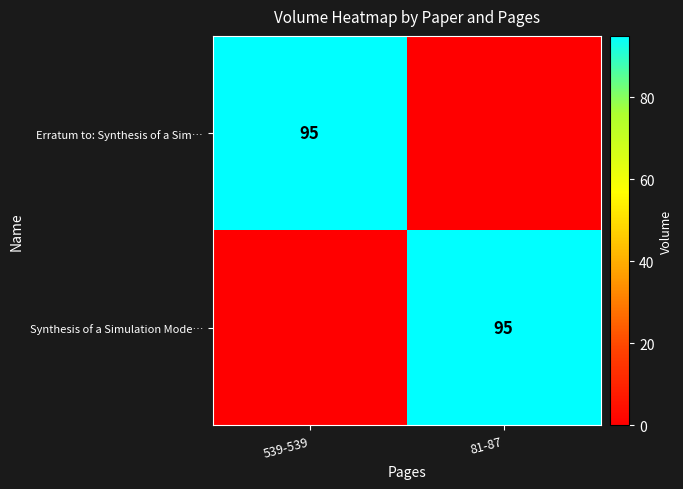

The value of Erratum to: Synthesis of a Sim… at 539-539 is 21. True or false?

False